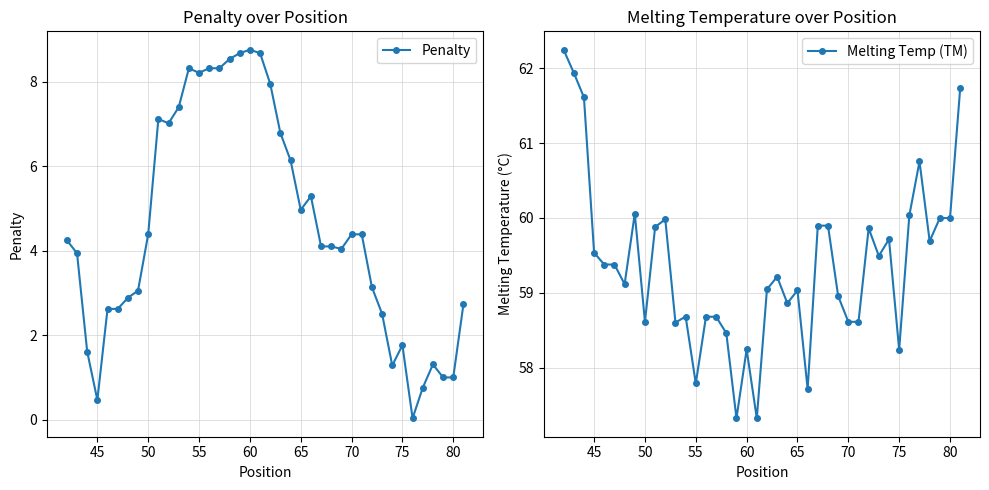

True or false: Penalty has more than 1 points higher than both neighbors.

True